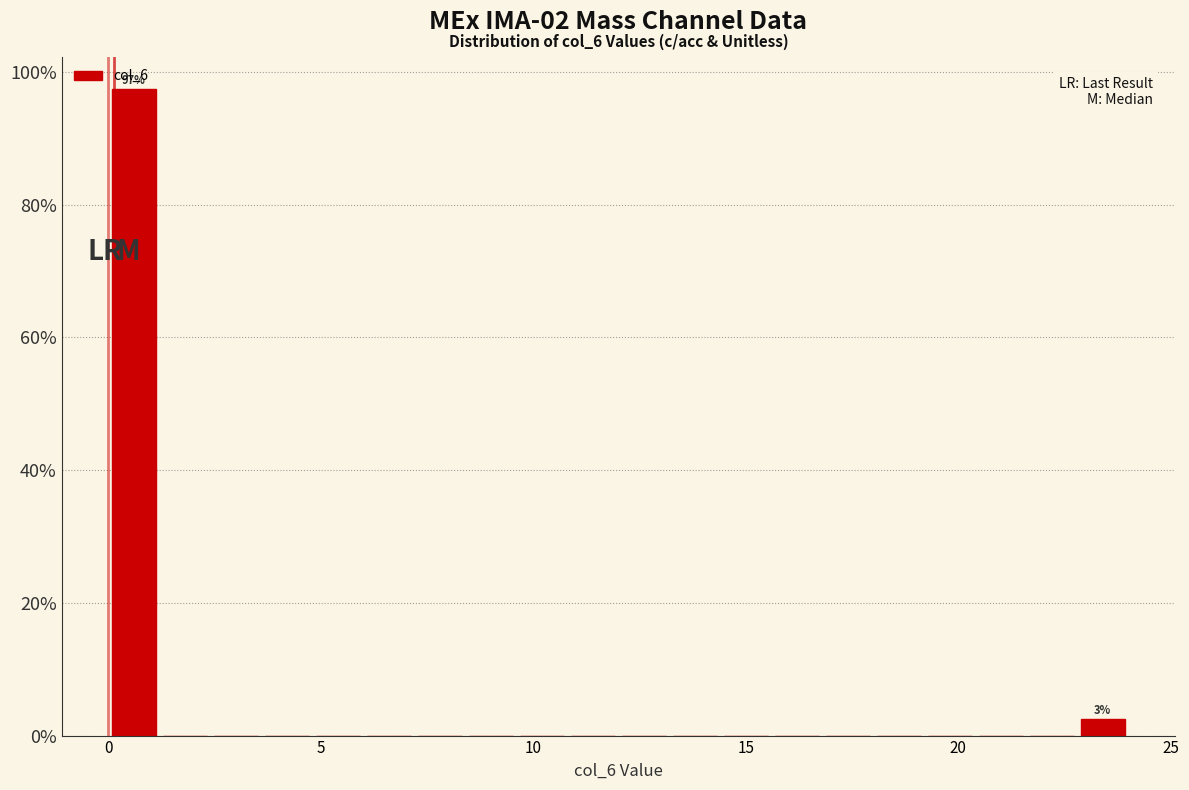

Around what value on the x-axis is the tallest bar? Give the approximate position of its centre, as read against the axis.

0.5